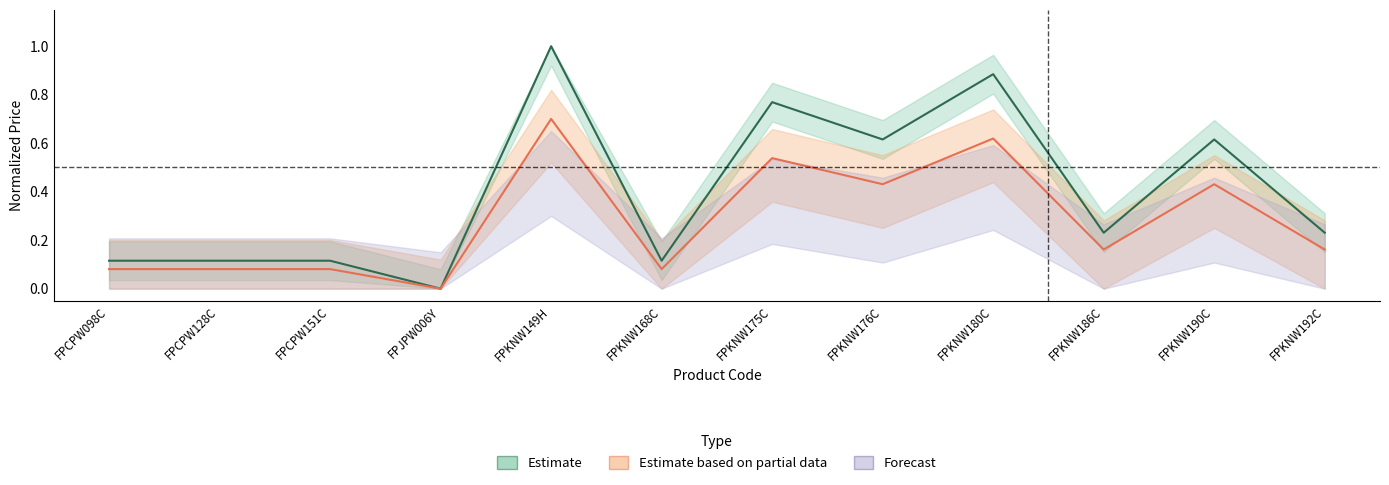

Does the chart display data point markers on the line(s)?

No